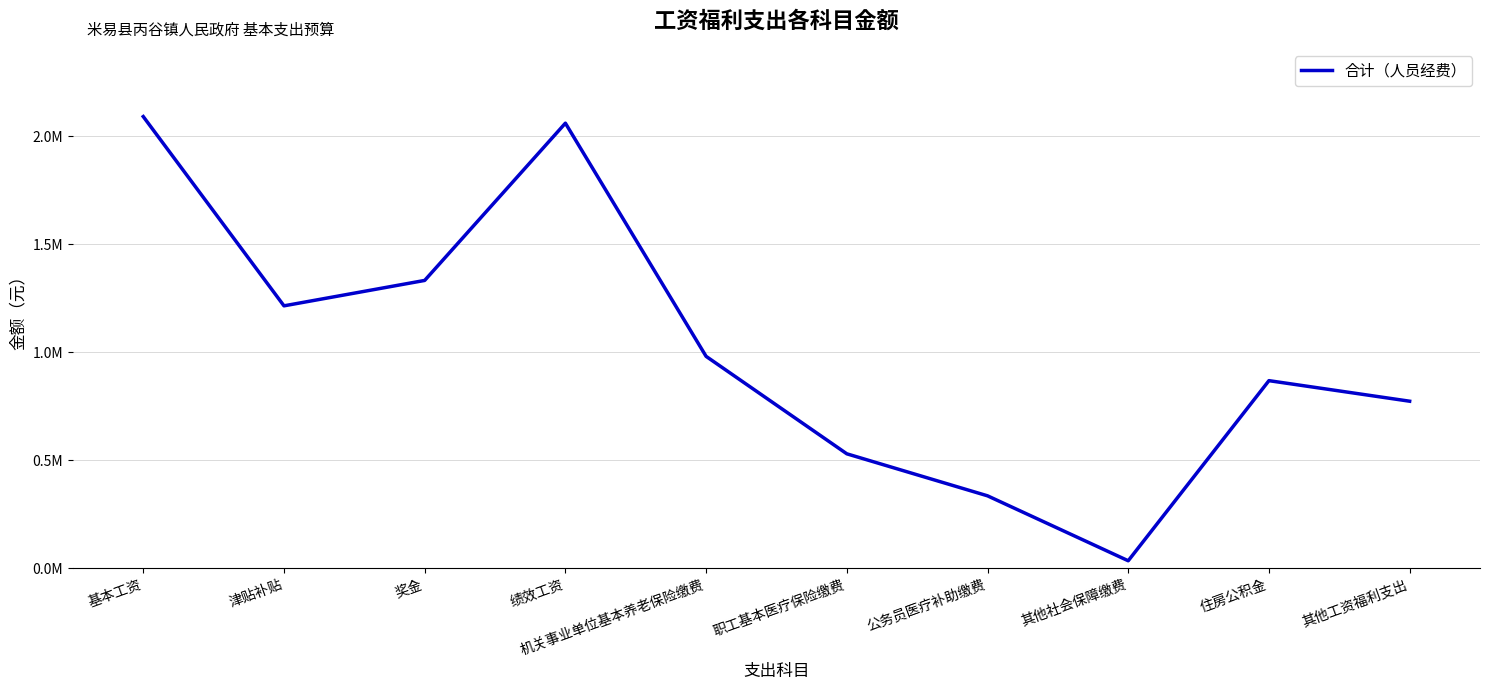

Does the chart have visible grid lines?

Yes